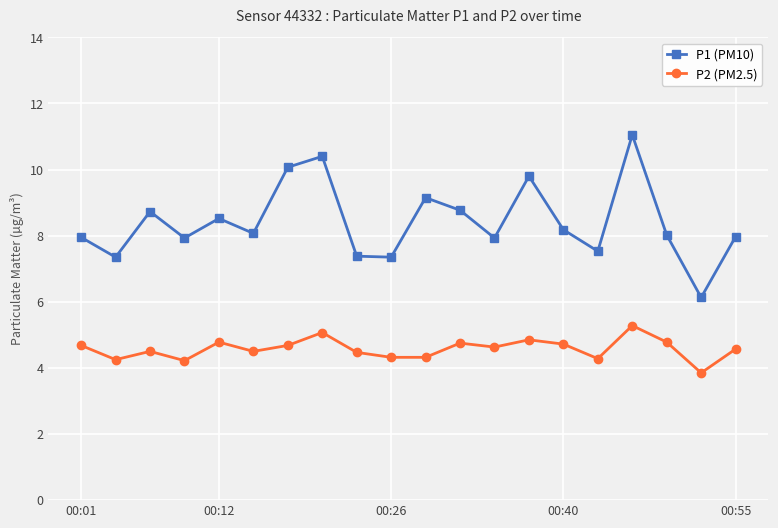

True or false: P2 (PM2.5) and P1 (PM10) intersect in this chart.

False